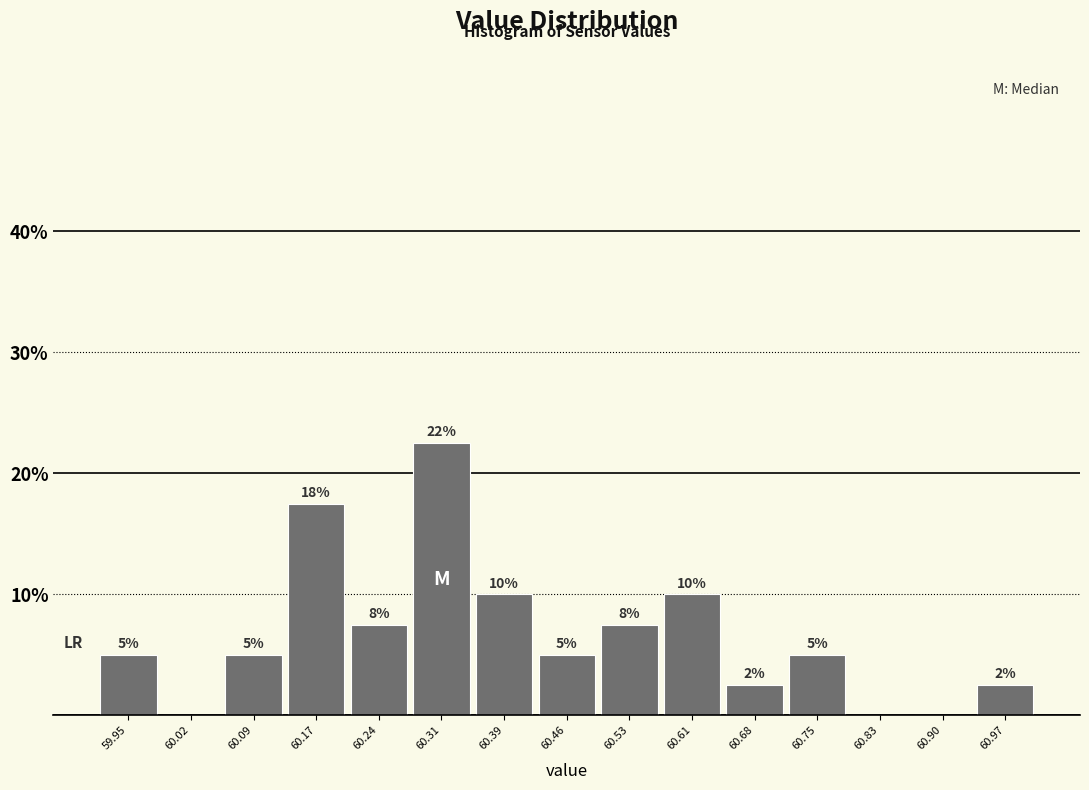

Which range on the x-axis has the tallest bar?

60.28 to 60.35